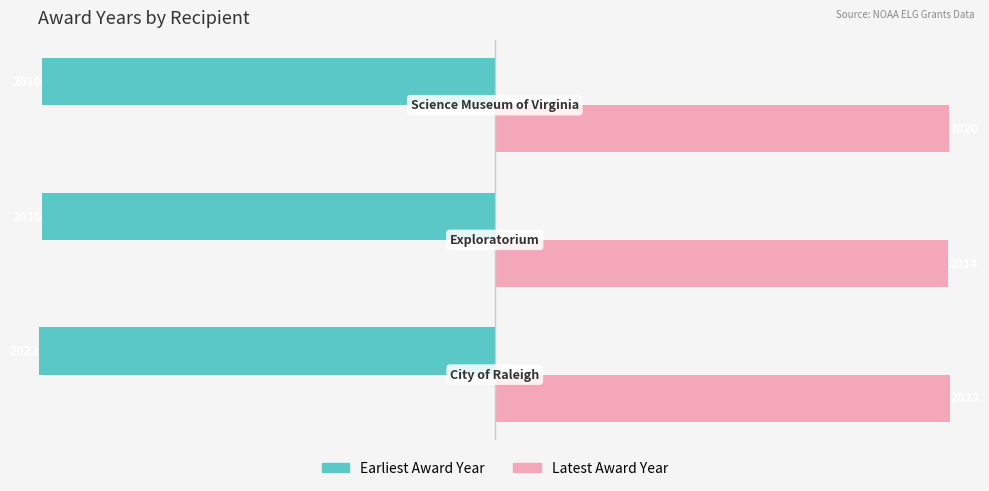

Which series has the widest spread of values?

Earliest Award Year